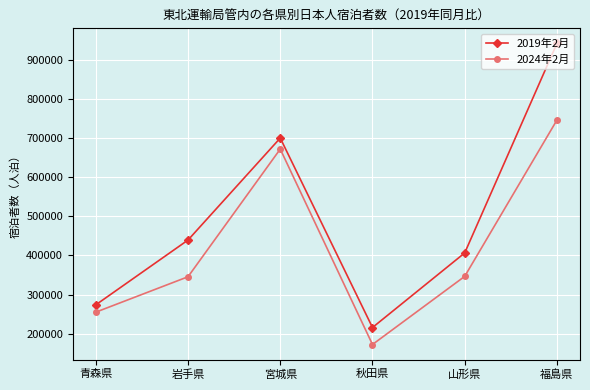

How many interior local valleys does the 2024年2月 series have?

1